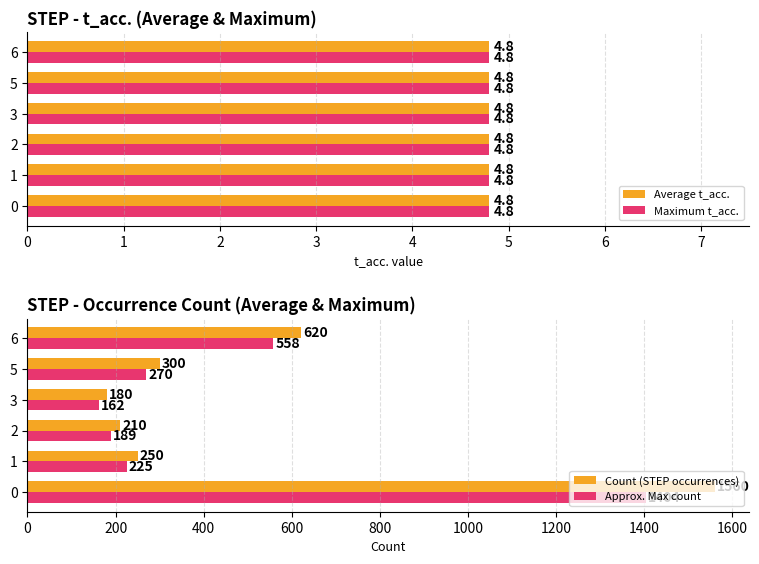

Read the Approx. Max count value at 5, to the nearest 50.

250